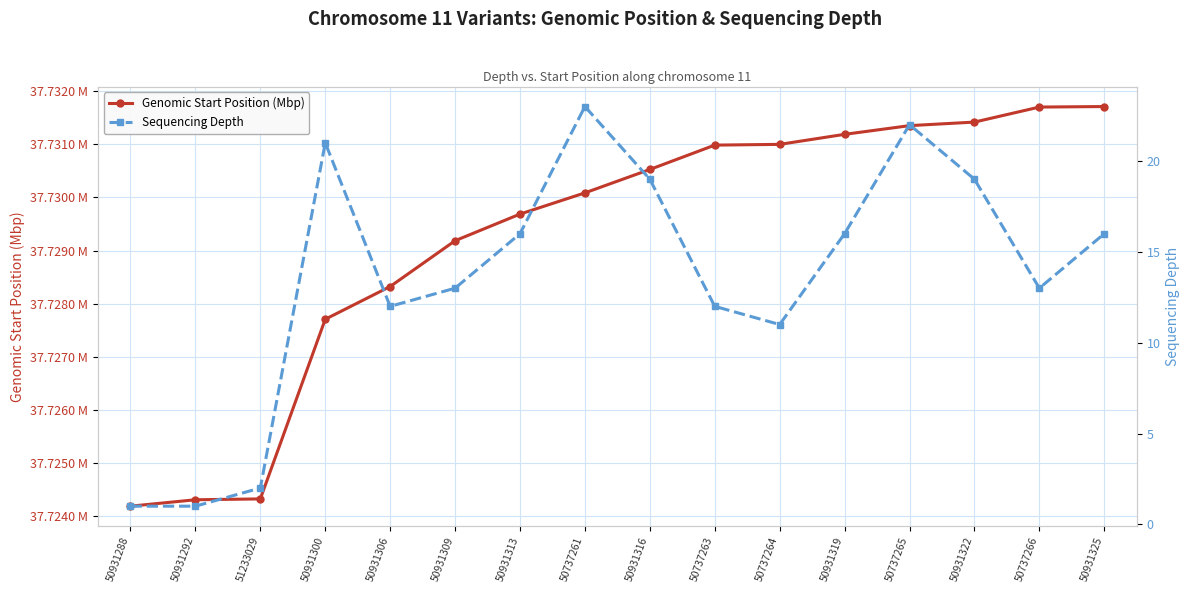

Rank the categories by Sequencing Depth value from lowest to highest.

50931288, 50931292, 51233029, 50737264, 50931306, 50737263, 50931309, 50737266, 50931313, 50931319, 50931325, 50931316, 50931322, 50931300, 50737265, 50737261